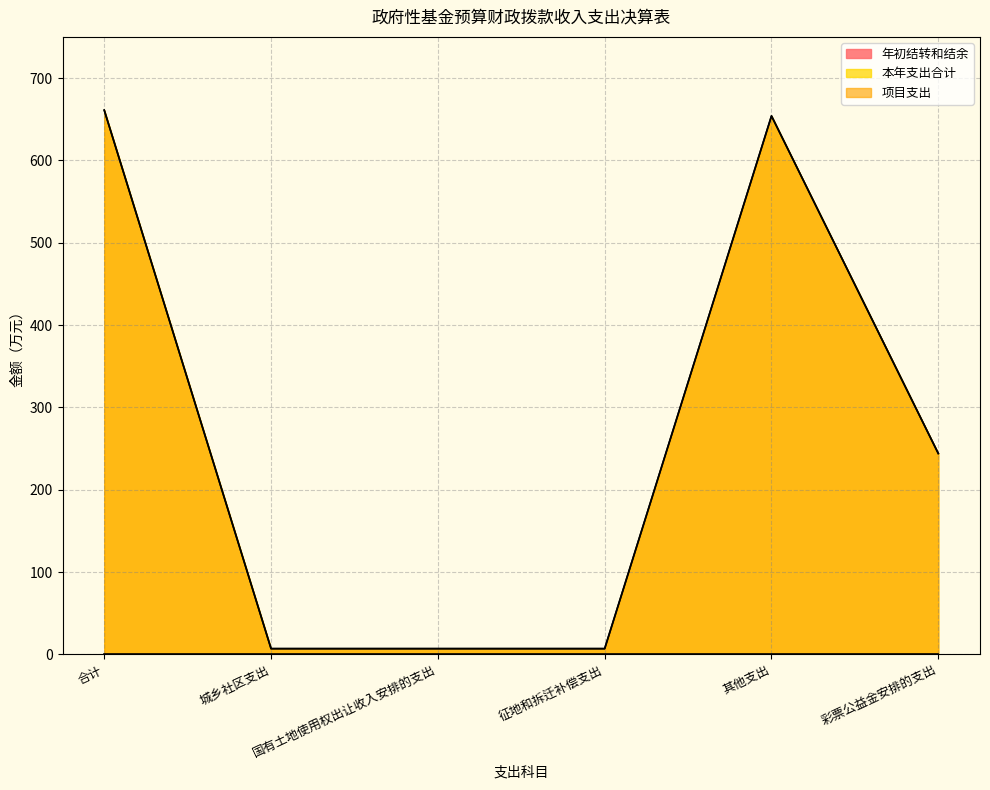

Does the chart have visible grid lines?

Yes